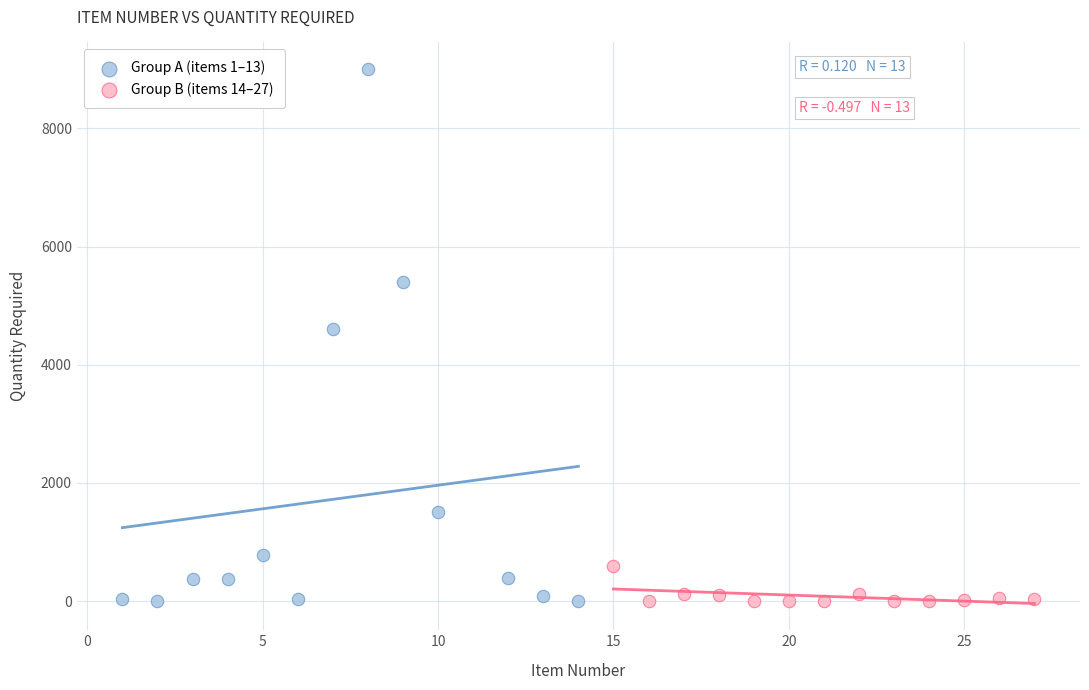

What are all the series names shown in the legend?

Group A (items 1–13), Group B (items 14–27)